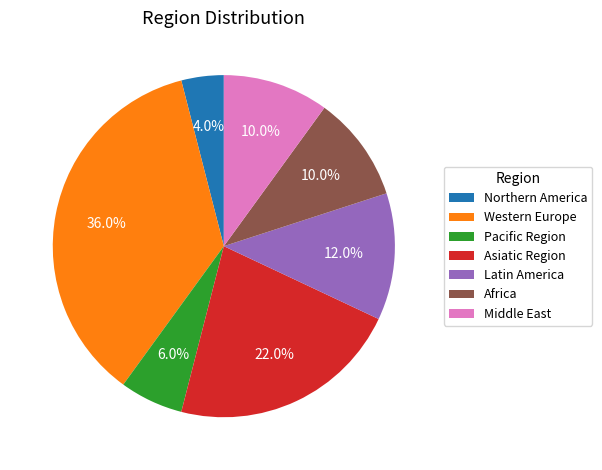

Is there any slice that represents more than half of the pie?

No